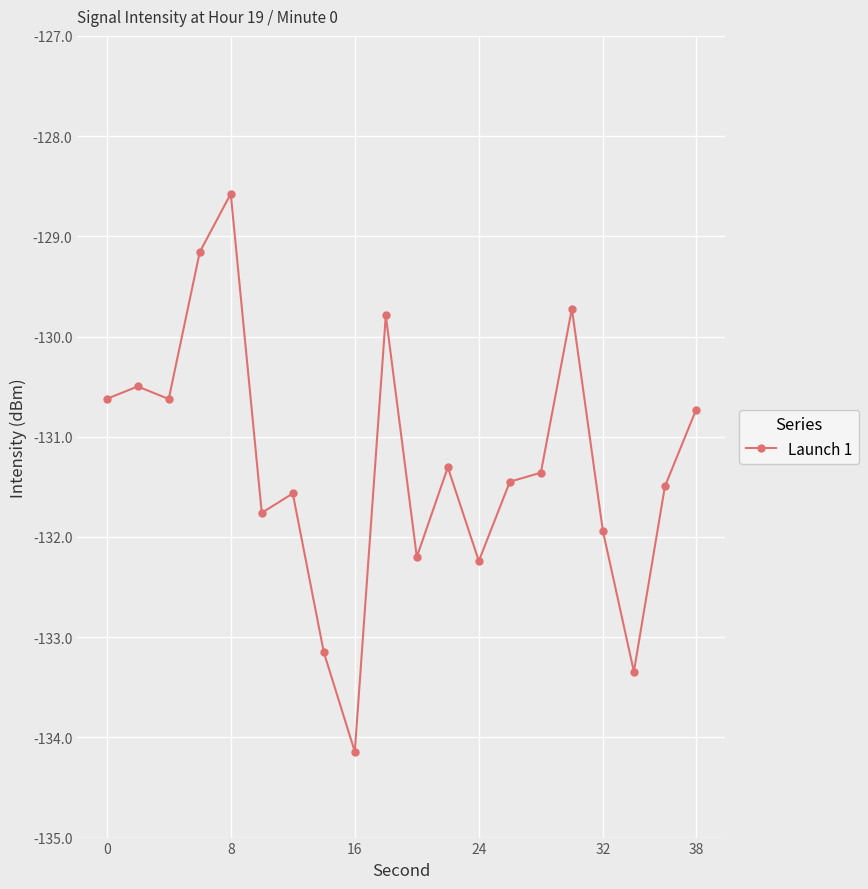

What is the difference between the maximum and minimum values?

5.6